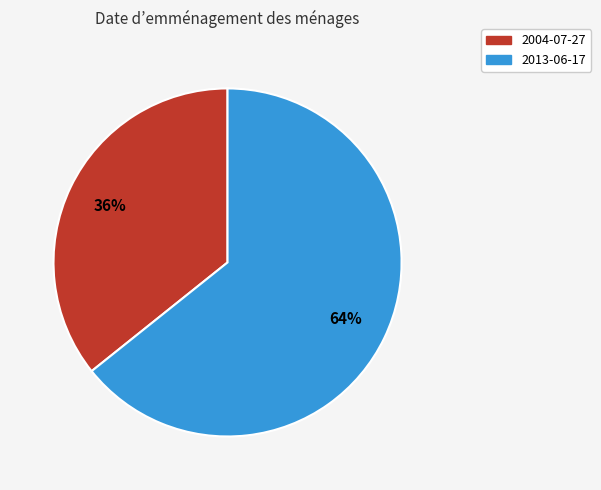

Is it true that 2004-07-27 is 22% of the pie?

False